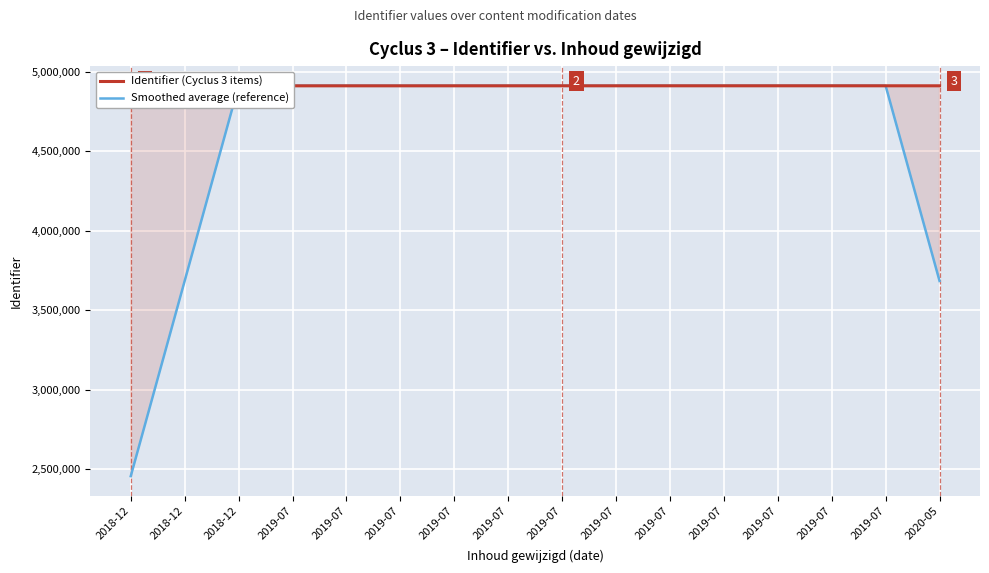

How many times do Identifier (Cyclus 3 items) and Smoothed average (reference) cross each other?

4